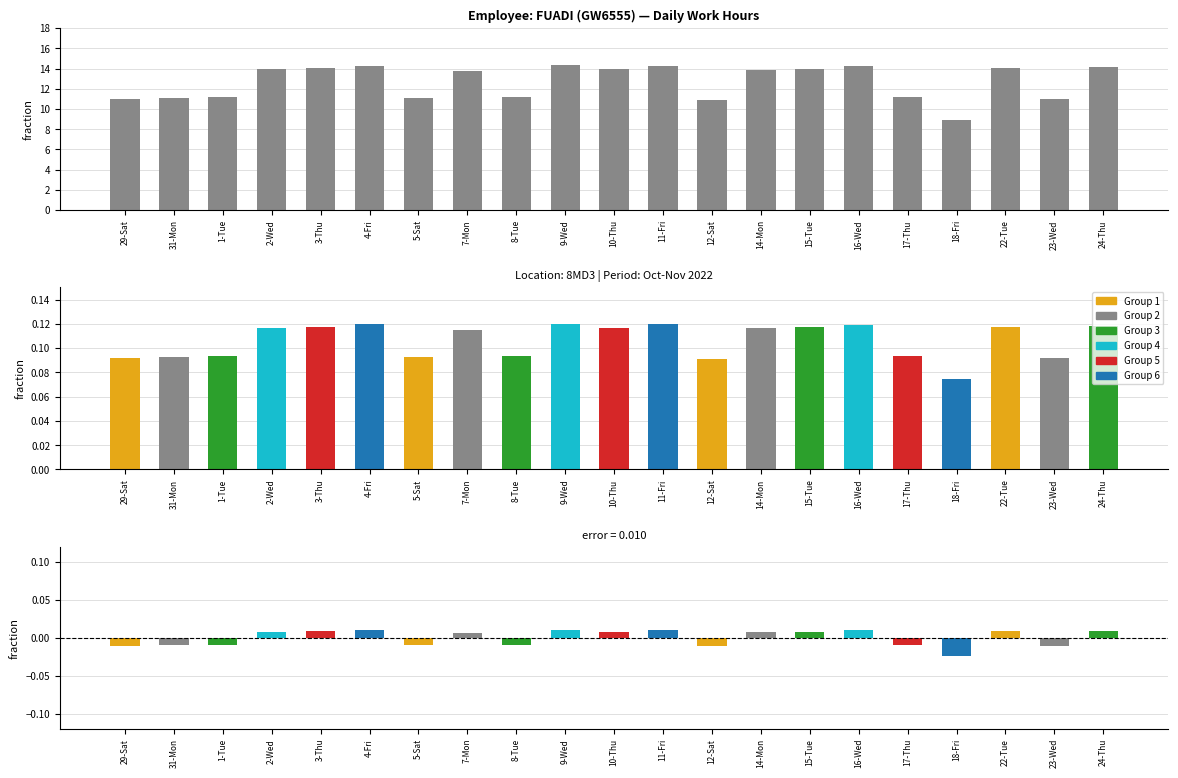

What is the smallest value displayed?

9.0